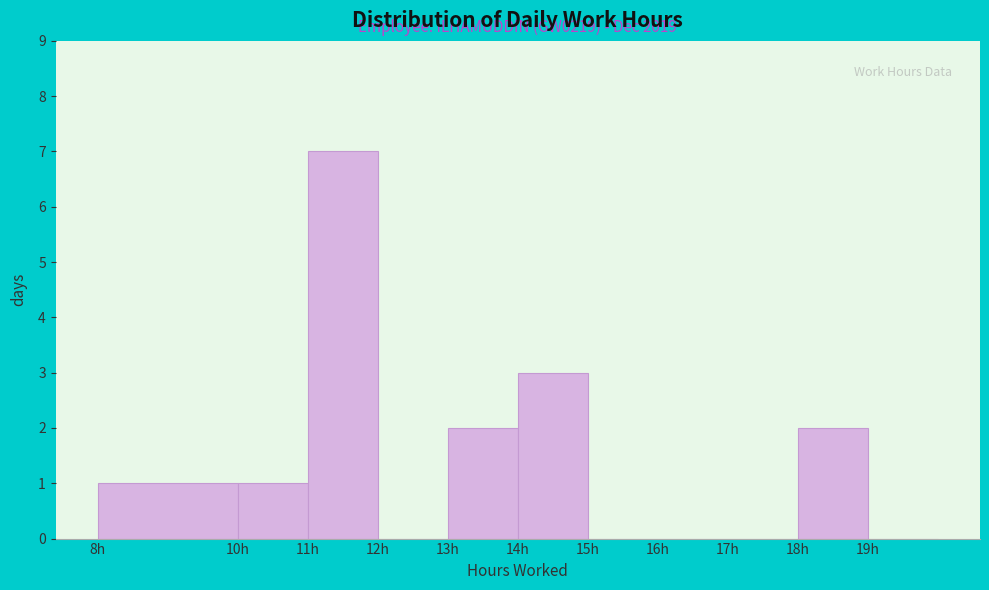

Over which range of the x-axis is the bar tallest?

11 to 12